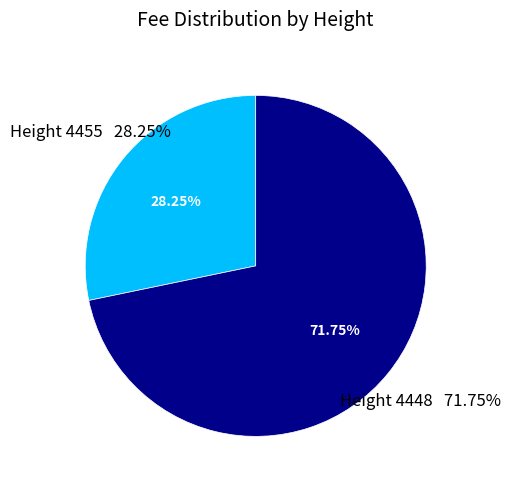

Is the sum of 4455 and 4448 greater than half?

Yes